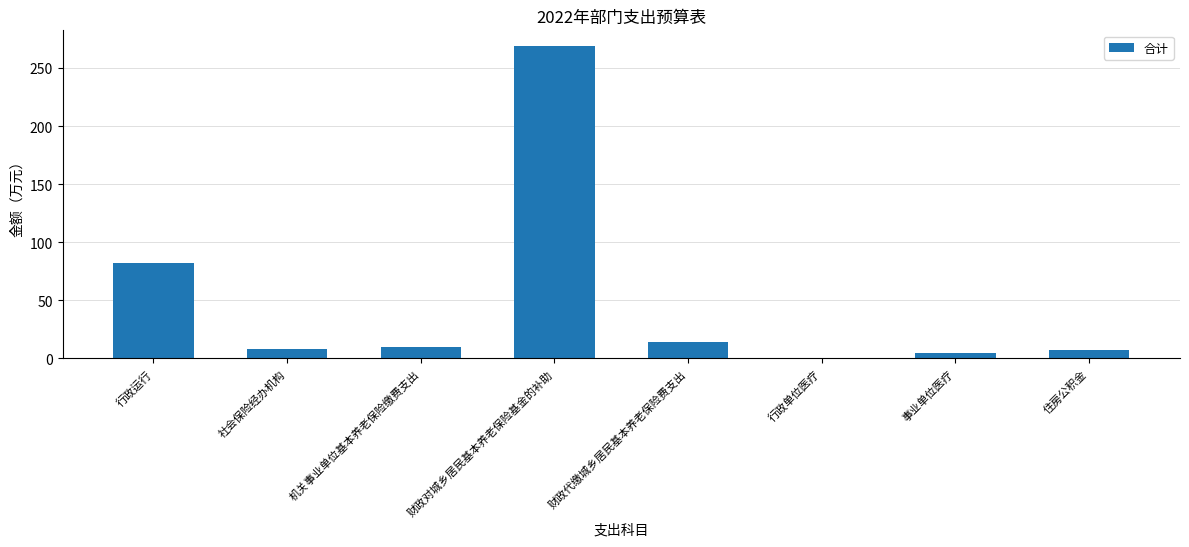

What is the maximum value shown in the chart?

269.0